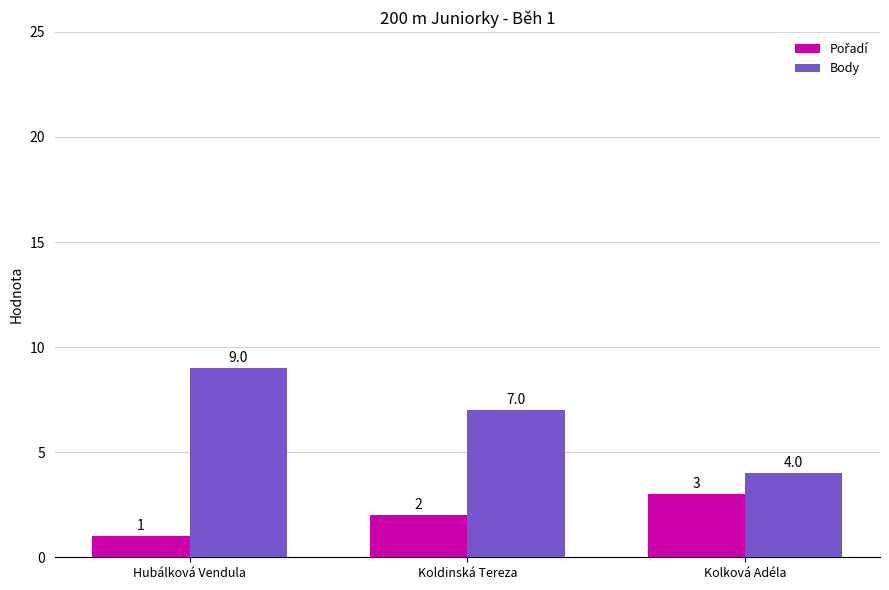

What is the spread (max minus min) of values at Koldinská Tereza?

5